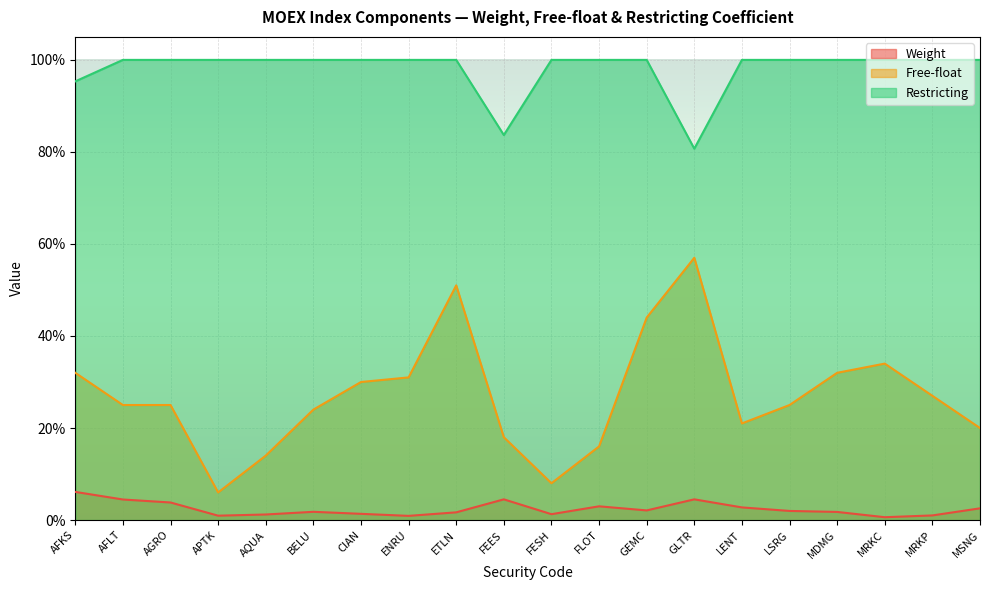

True or false: Restricting has a value of 1.0 at AQUA.

True